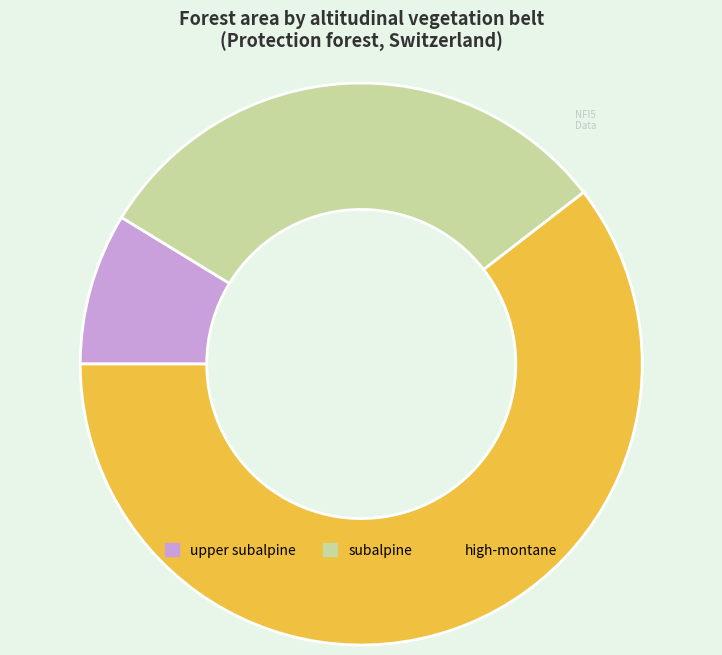

Rank the categories by value from lowest to highest.

upper subalpine, subalpine, high-montane